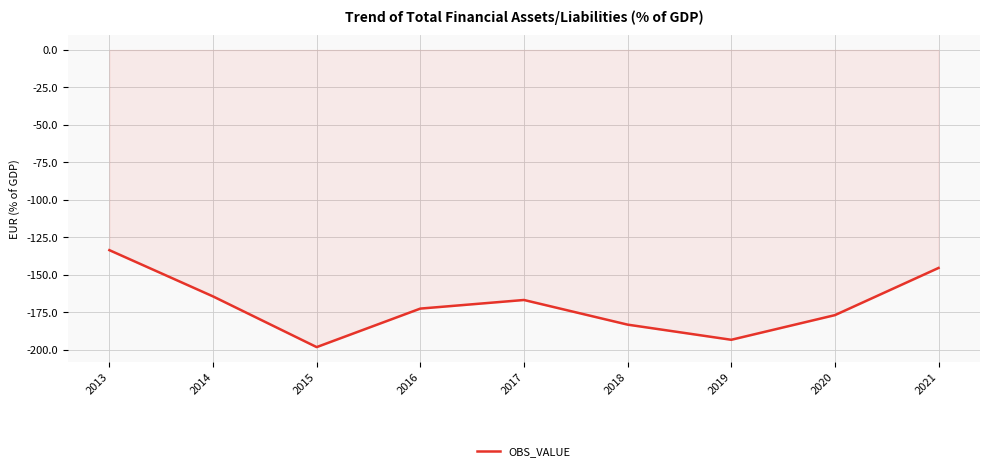

How many lines are shown in the chart?

1